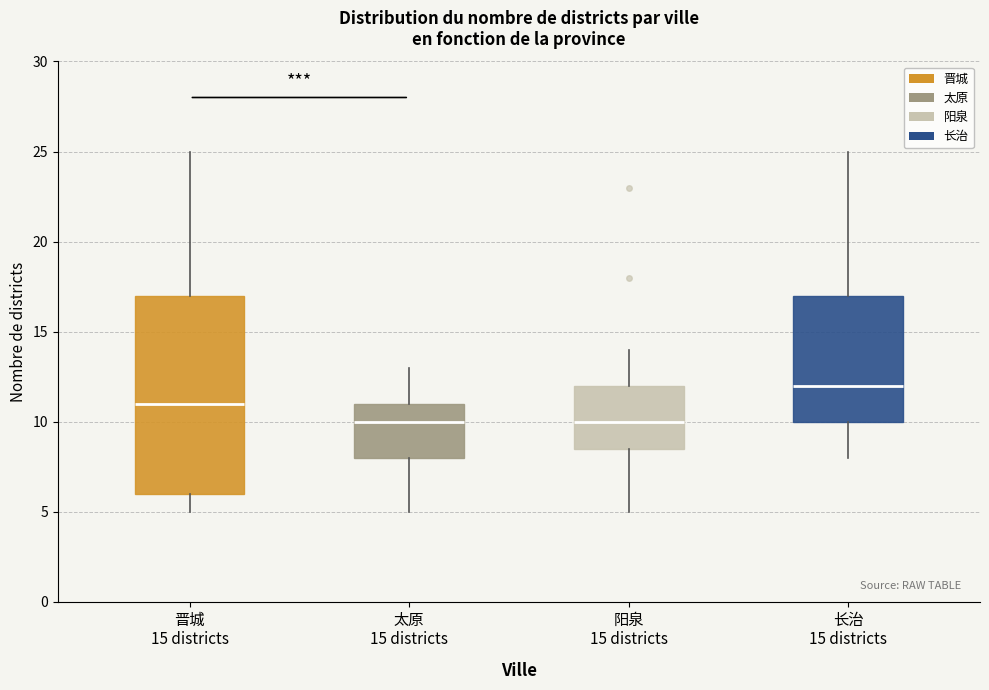

Where does the lower whisker of the box for 长治 15 districts end on the y-axis? The values are not printed on the chart, so give them approximately, as read against the axis.

8.0